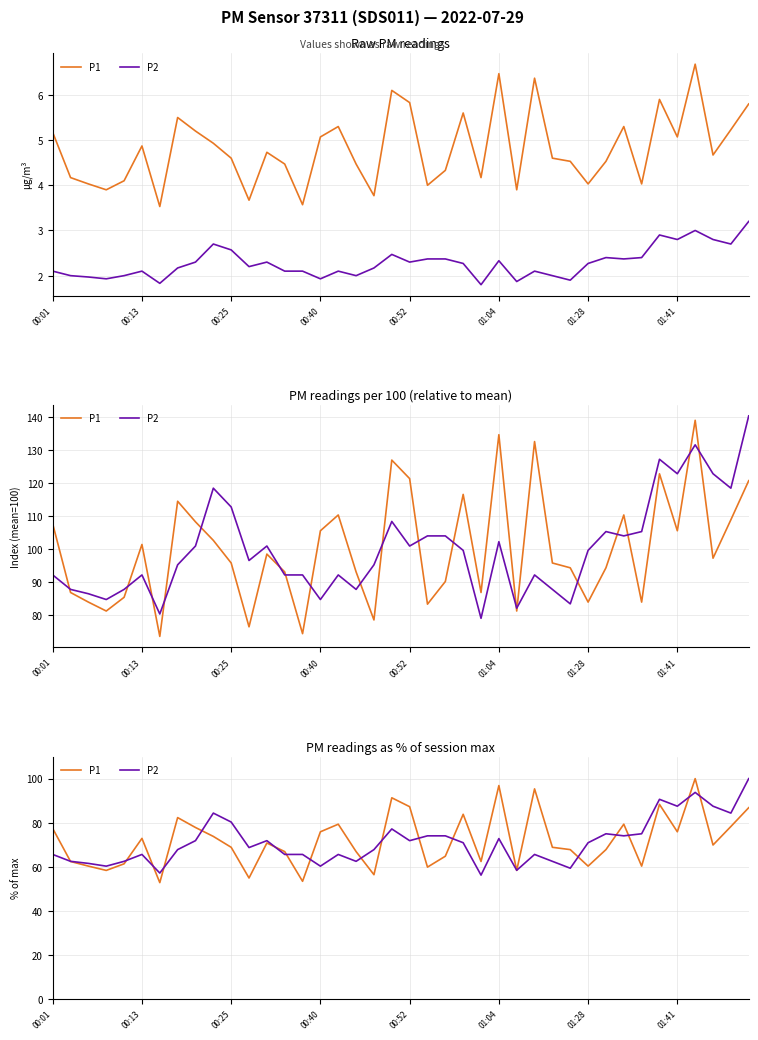

How many data points in P1 are less than 69?

20